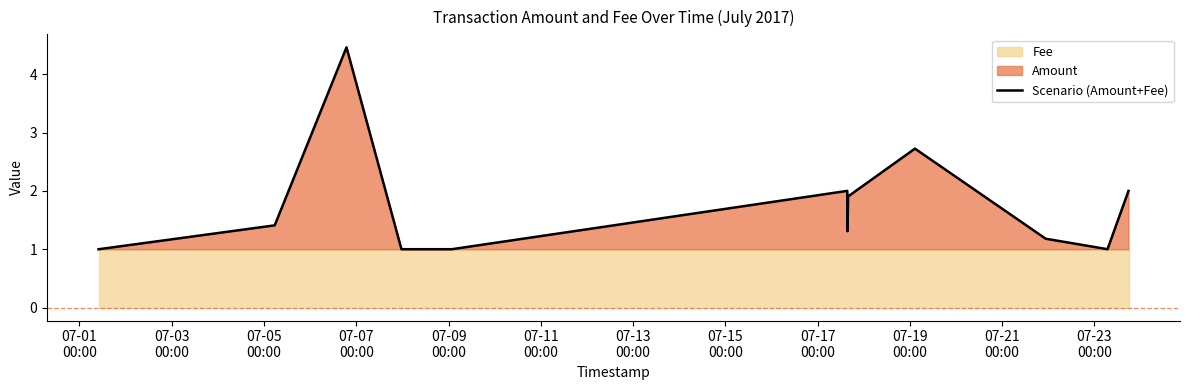

What is the highest value of the Scenario (Amount+Fee) series?

4.5